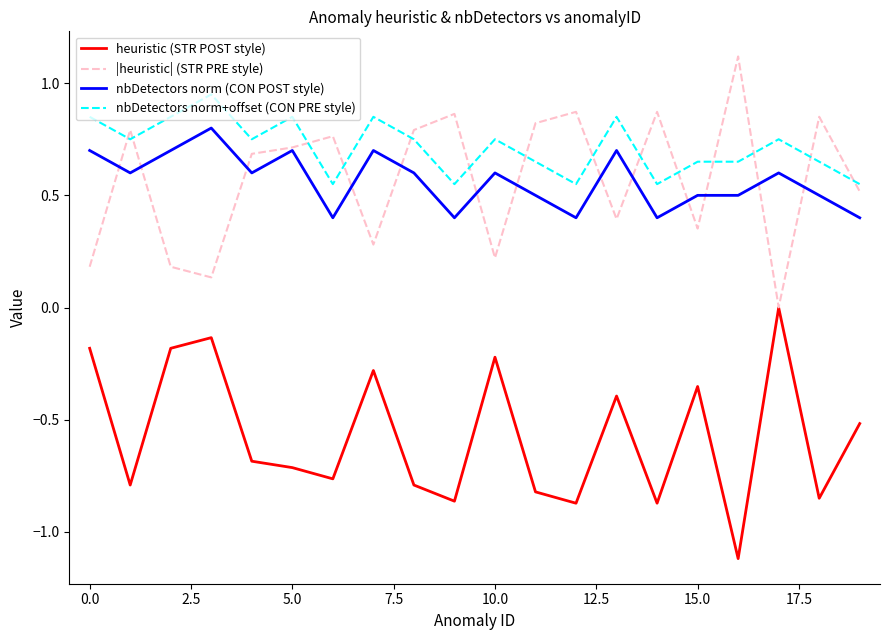

What is the smallest value displayed?

-1.1